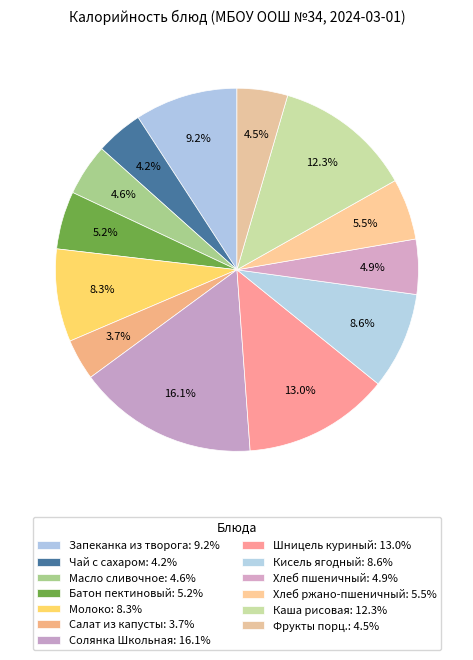

What percentage do Солянка Школьная and Масло сливочное together represent?

20.7%